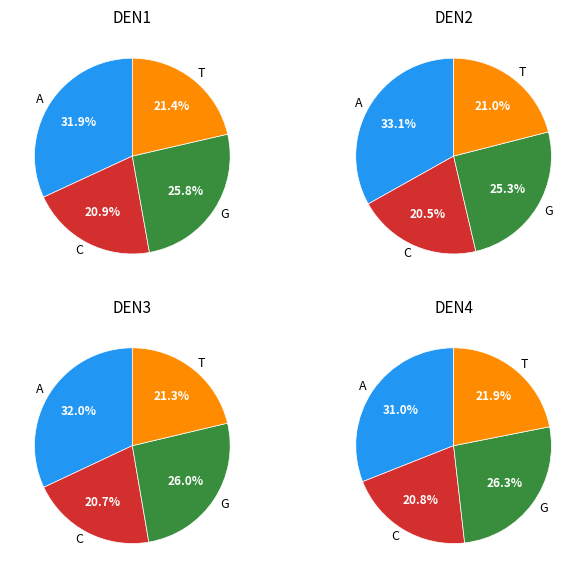

How much of the chart is everything except 7?

100.0%